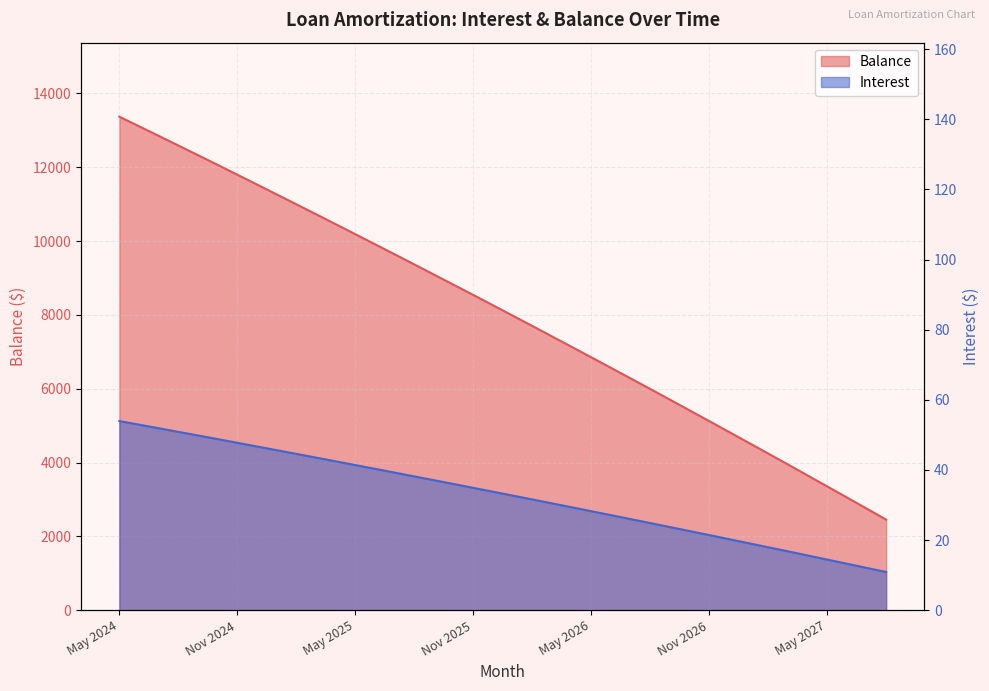

True or false: Balance has more than 2 points higher than both neighbors.

False